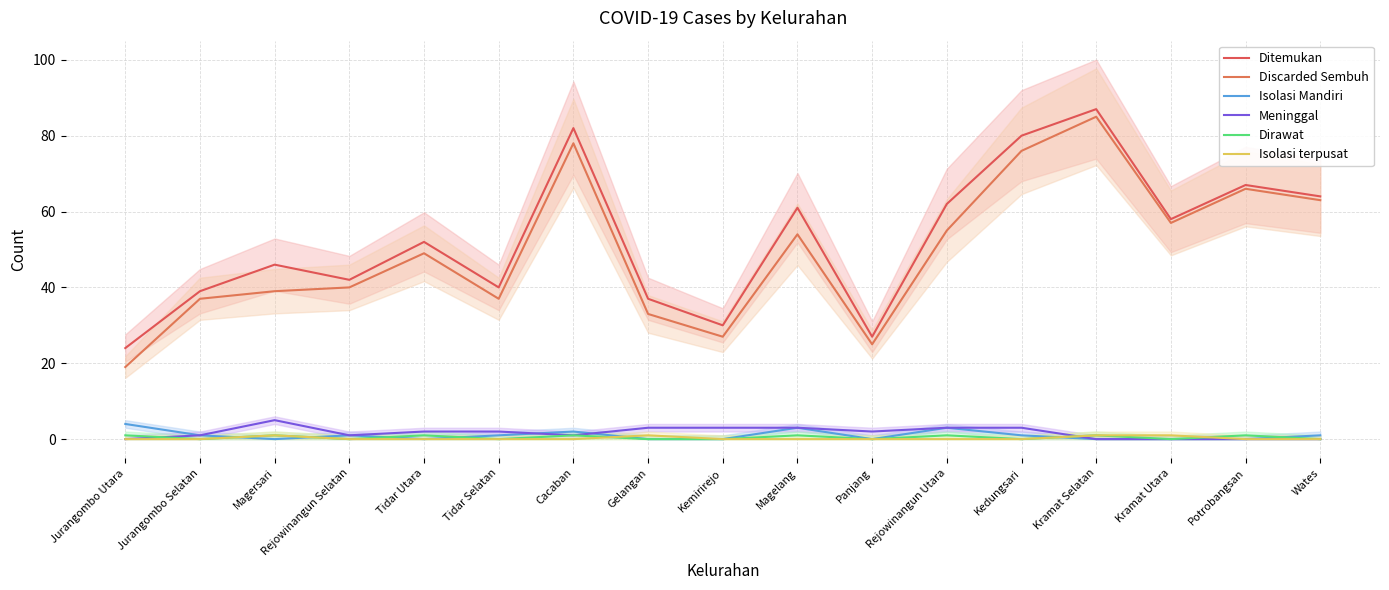

Is it true that Meninggal equals -2 at Potrobangsan?

False